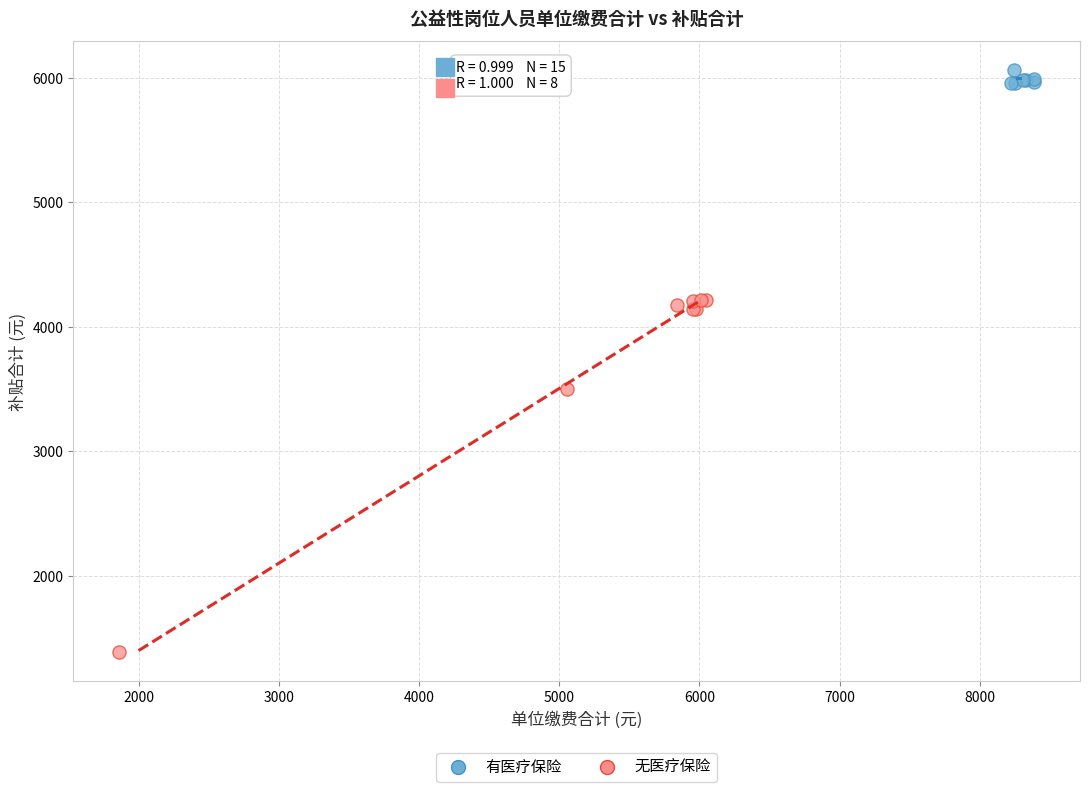

Which series contains the lowest Y value?

无医疗保险